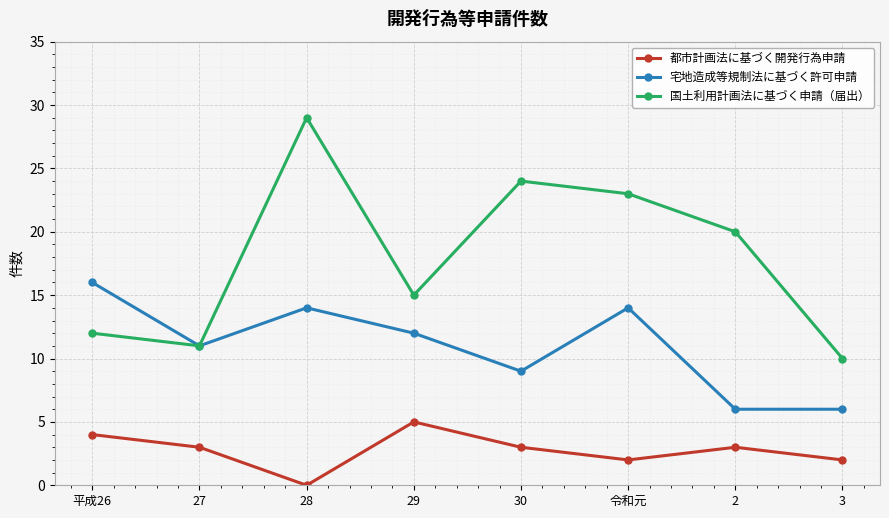

What is the label of the 2nd point from the right?

2